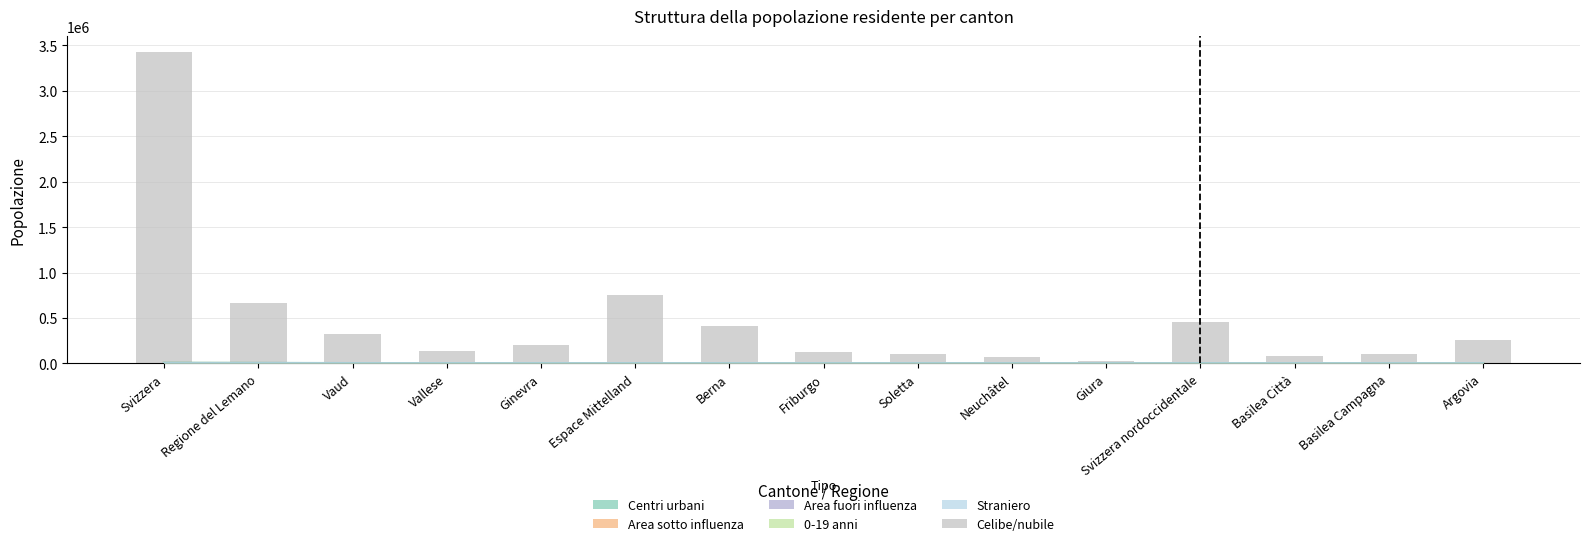

Between Ginevra and Basilea Città, which is larger?

Ginevra